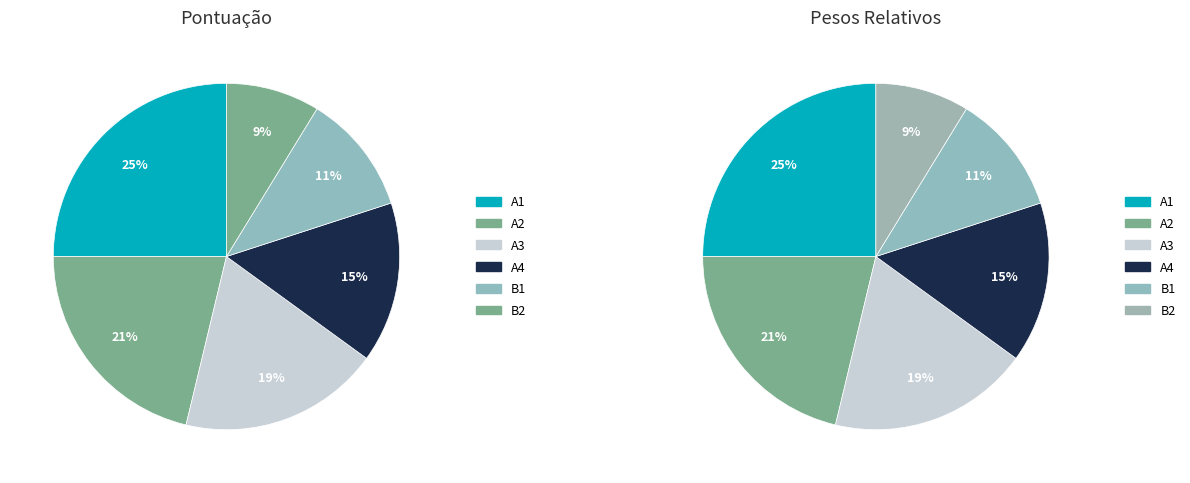

Which slice is the smallest?

B2